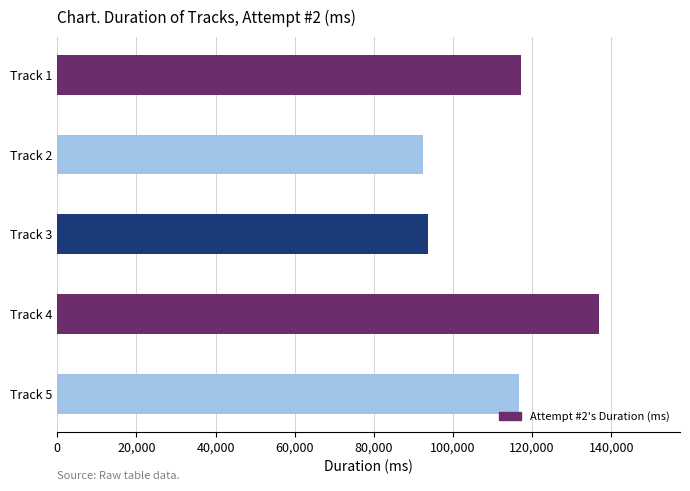

What is the difference between the second highest and minimum values?

24822